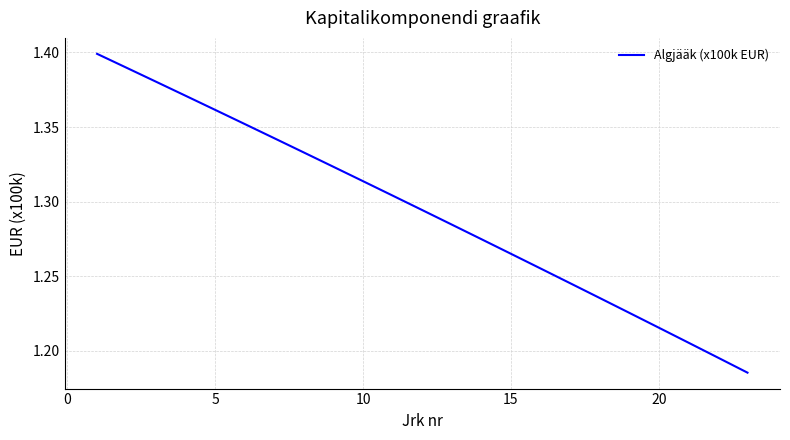

What is the difference between the maximum and minimum values?

0.2